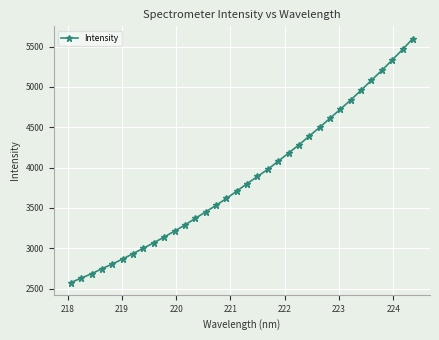

What is the value of the 6th point from the left?

2866.3